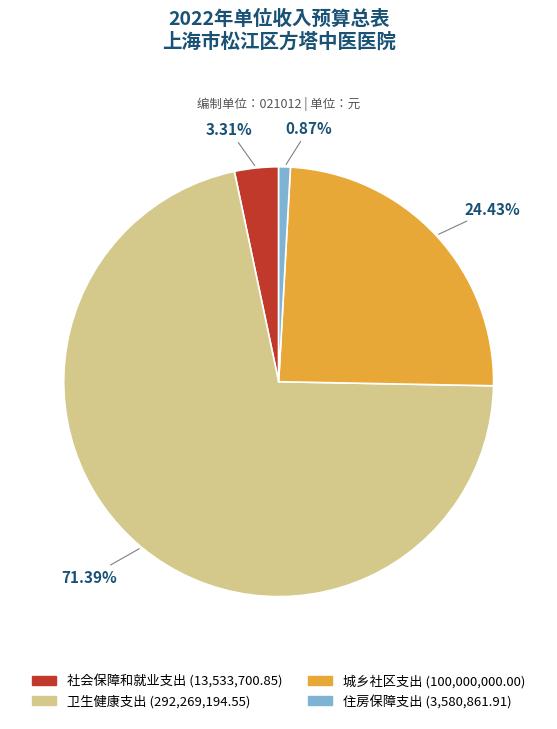

What is the smallest slice in the pie chart?

住房保障支出